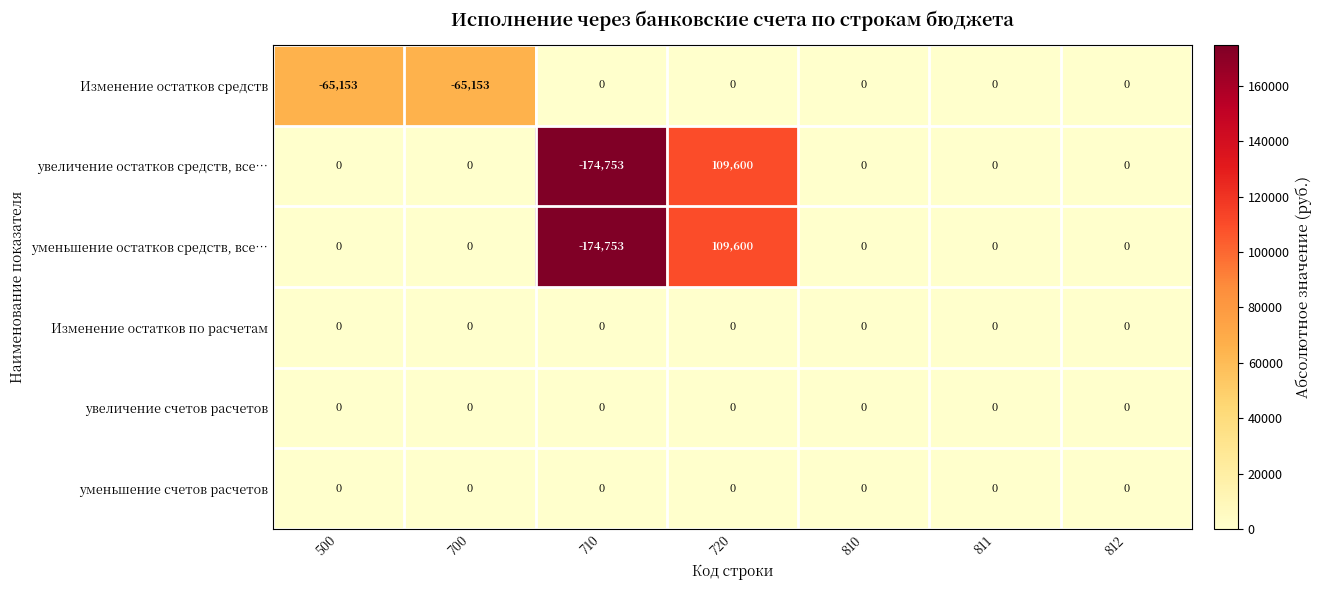

Is it true that Изменение остатков по расчетам equals 0 at 500?

True